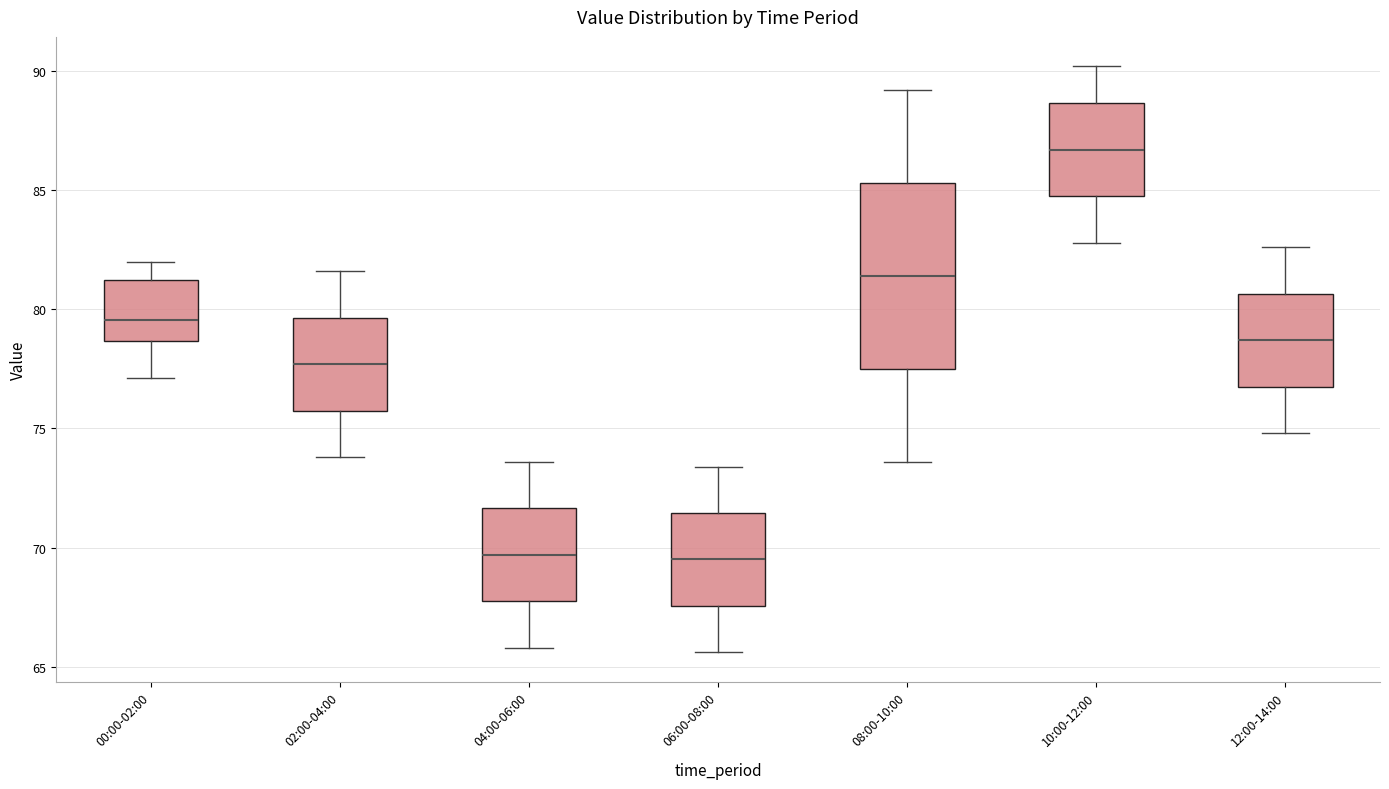

Reading left to right, transcribe this box plot: for each box, give where its median line is, the range the box spans, and where its two whiskers end, as read against the y-axis. The values are not printed on the chart, so give them approximately, as read against the axis.

00:00-02:00: median 79.5, box 78.5 to 81.0, whiskers 77.0 to 82.0
02:00-04:00: median 77.5, box 76.0 to 79.5, whiskers 74.0 to 81.5
04:00-06:00: median 69.5, box 68.0 to 71.5, whiskers 66.0 to 73.5
06:00-08:00: median 69.5, box 67.5 to 71.5, whiskers 65.5 to 73.5
08:00-10:00: median 81.5, box 77.5 to 85.5, whiskers 73.5 to 89.0
10:00-12:00: median 86.5, box 85.0 to 88.5, whiskers 83.0 to 90.0
12:00-14:00: median 78.5, box 77.0 to 80.5, whiskers 75.0 to 82.5